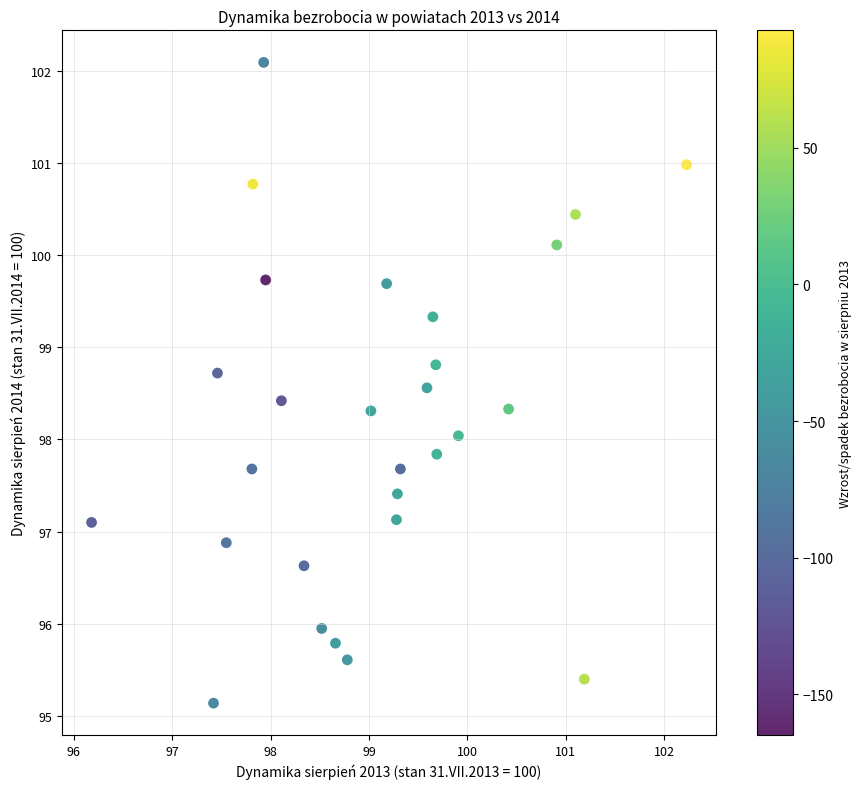

What is the range of X values (max minus min)?

6.0